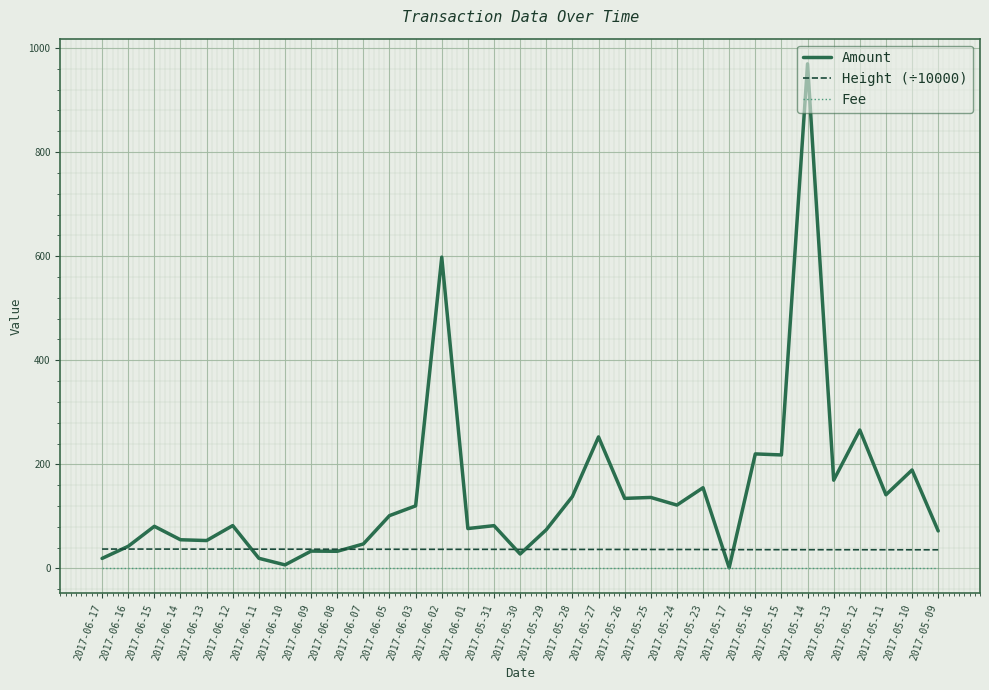

Does the chart have visible grid lines?

Yes